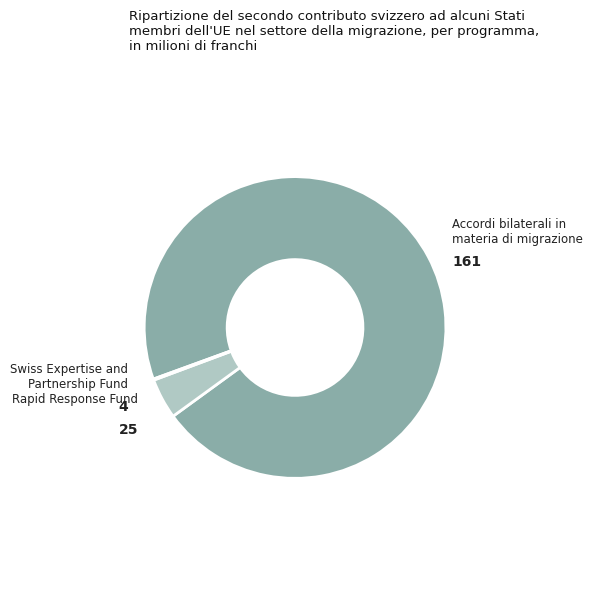

What is the majority slice?

Accordi bilaterali in materia di migrazione